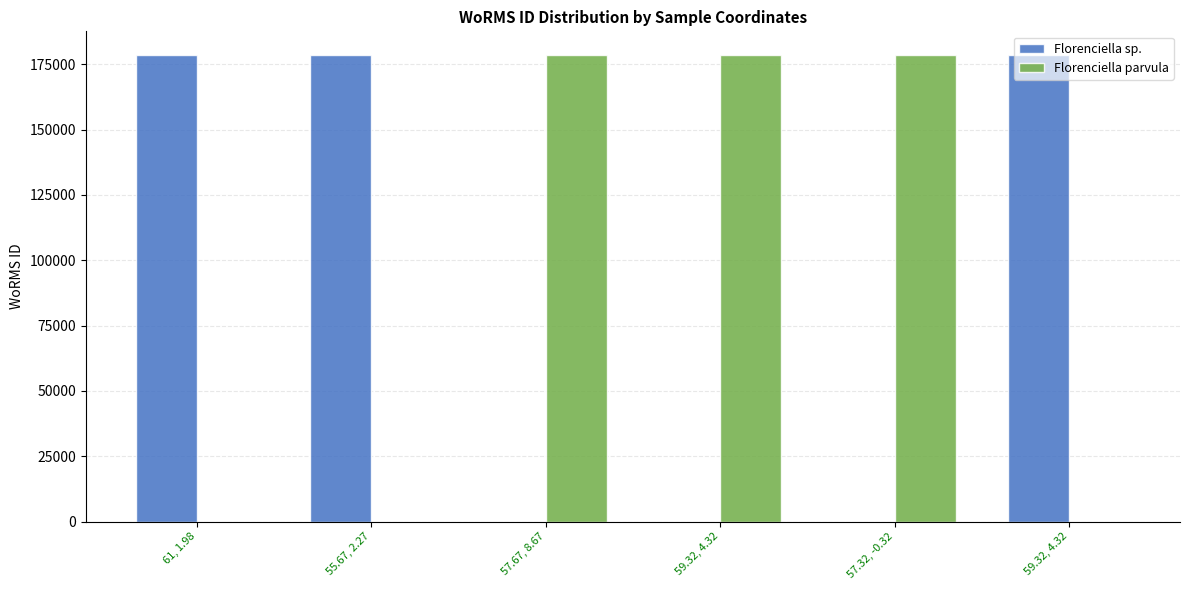

How many series are shown in this chart?

2